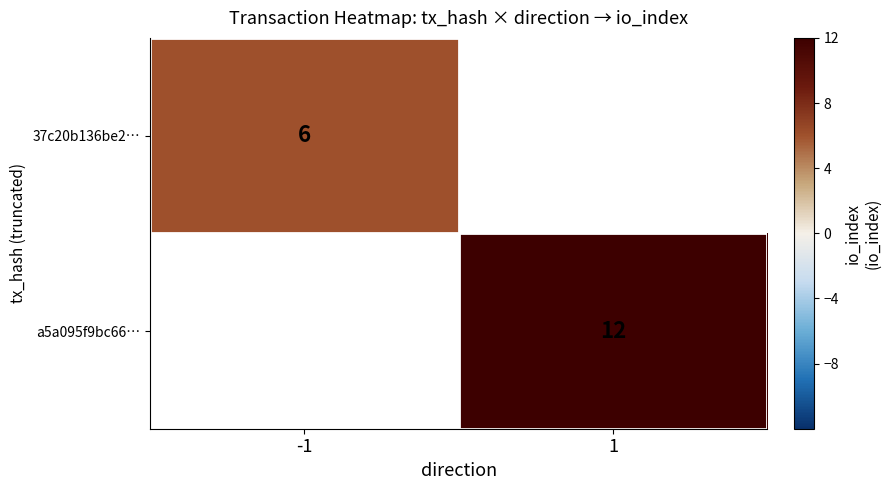

At how many categories does at least one series exceed 9?

1